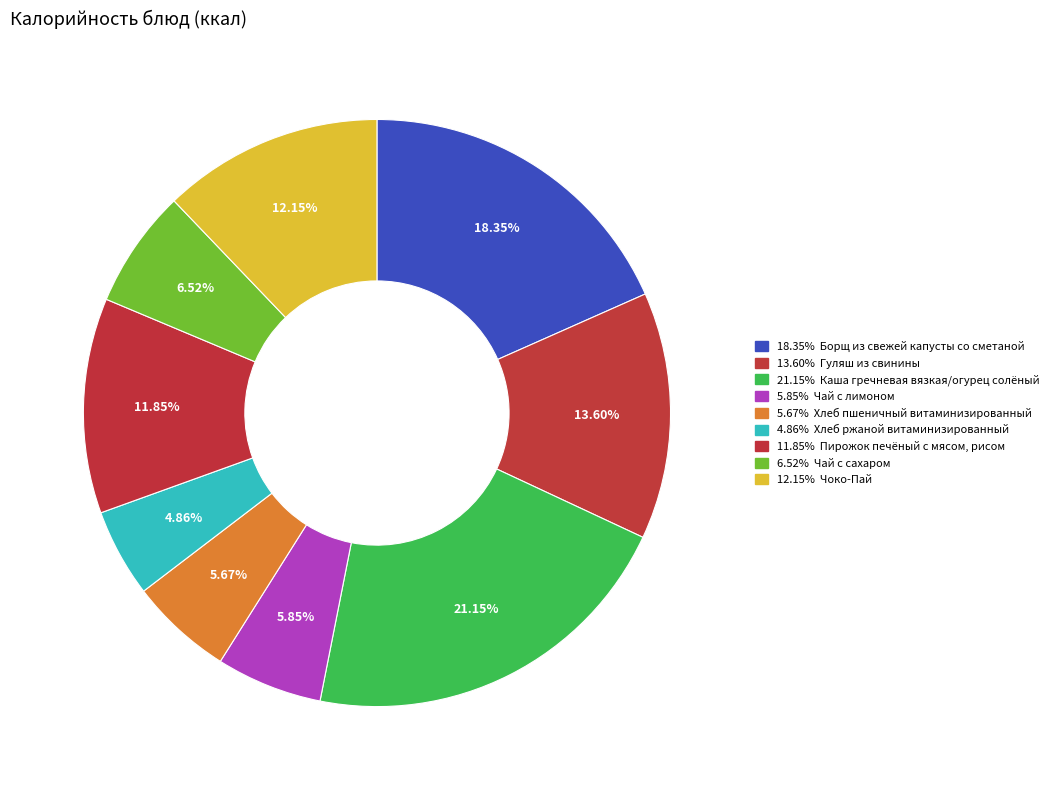

How many segments does this pie chart have?

9